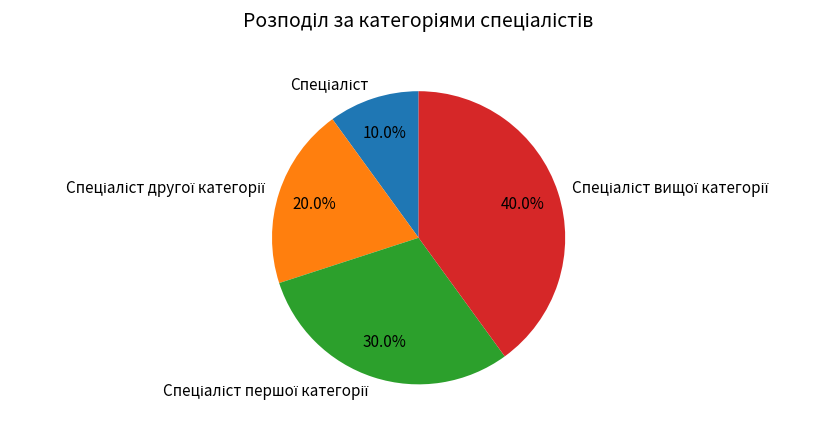

To the nearest percent, what is the difference between the largest and smallest slice percentages?

30%